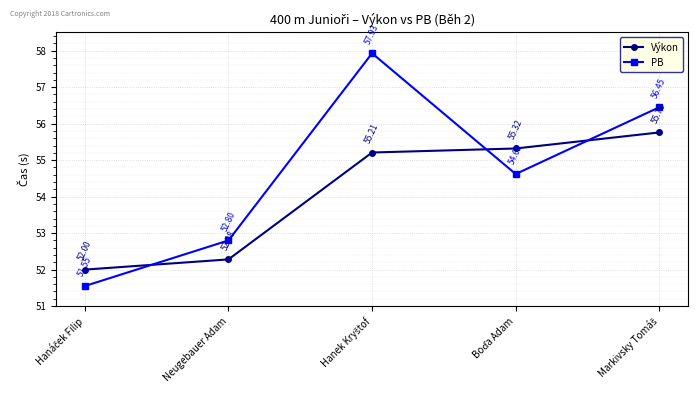

What are all the series names shown in the legend?

Výkon, PB